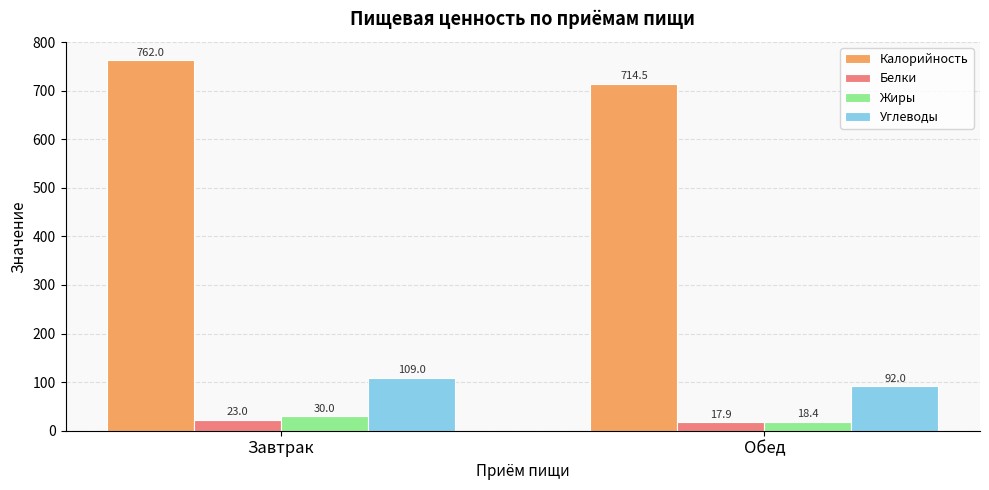

How many data points does each series have?

2